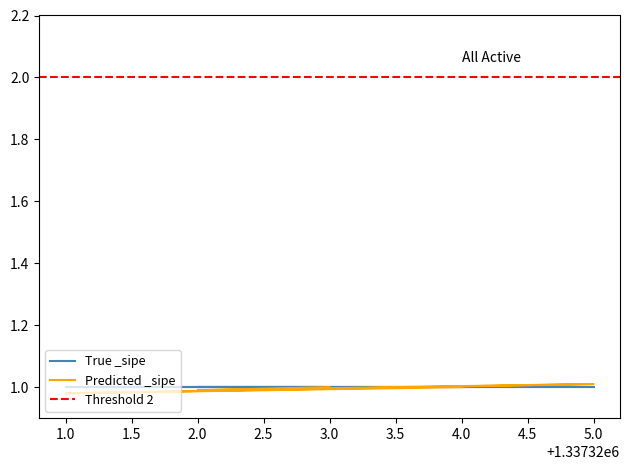

Where is the data nearest to the value 0?

1.0